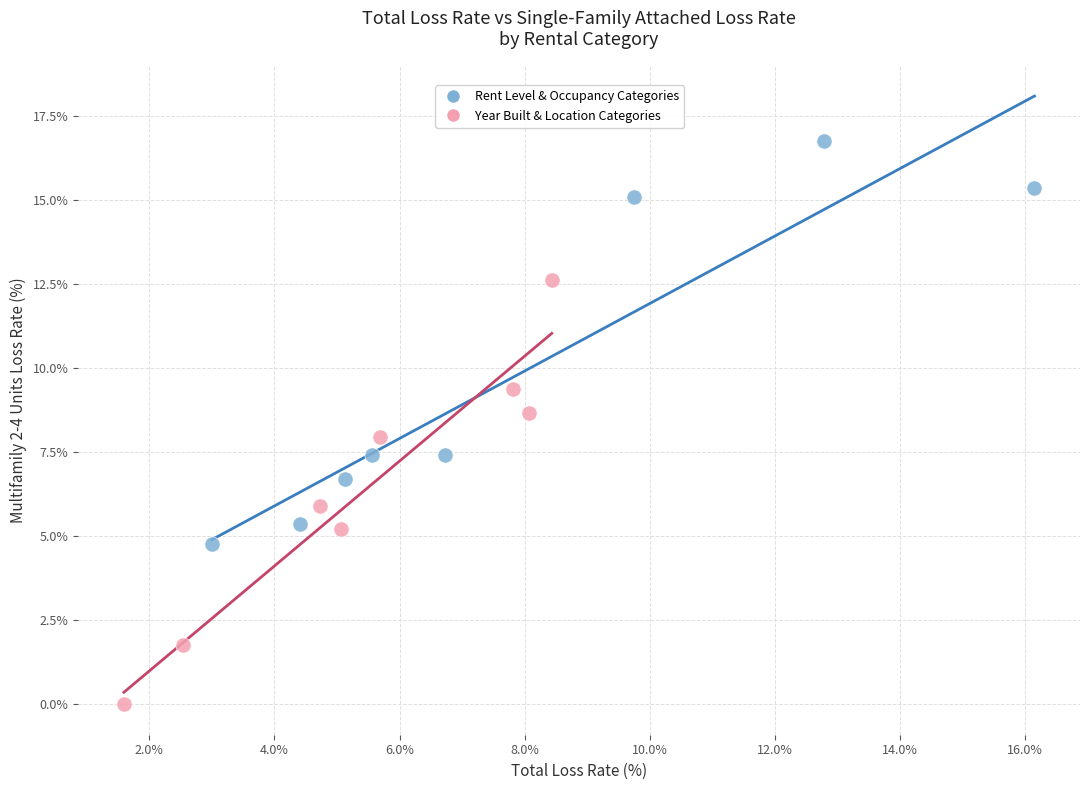

Which series contains the lowest Y value?

Year Built & Location Categories